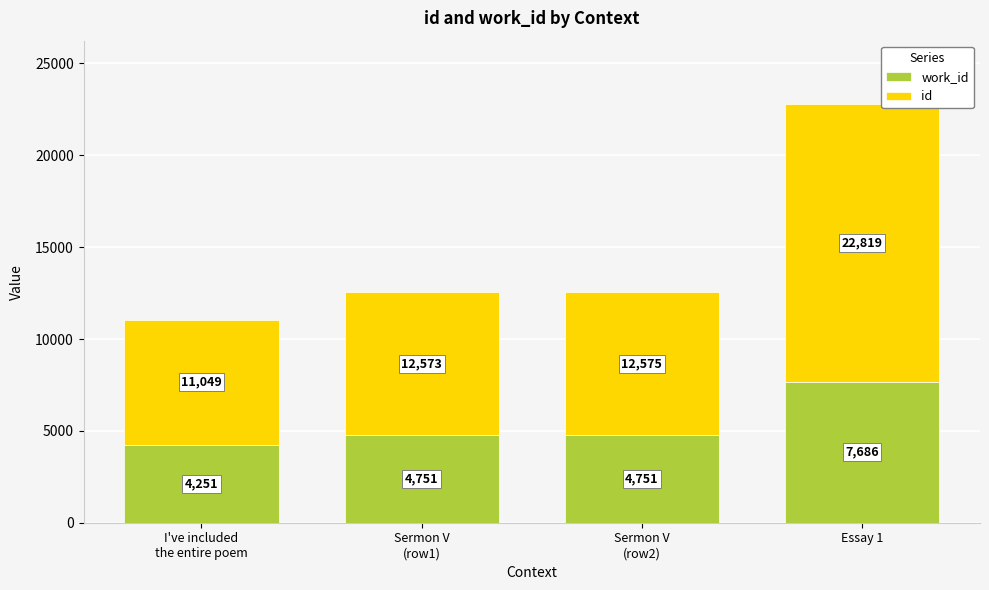

At which category is the sum across all series the highest?

Essay 1